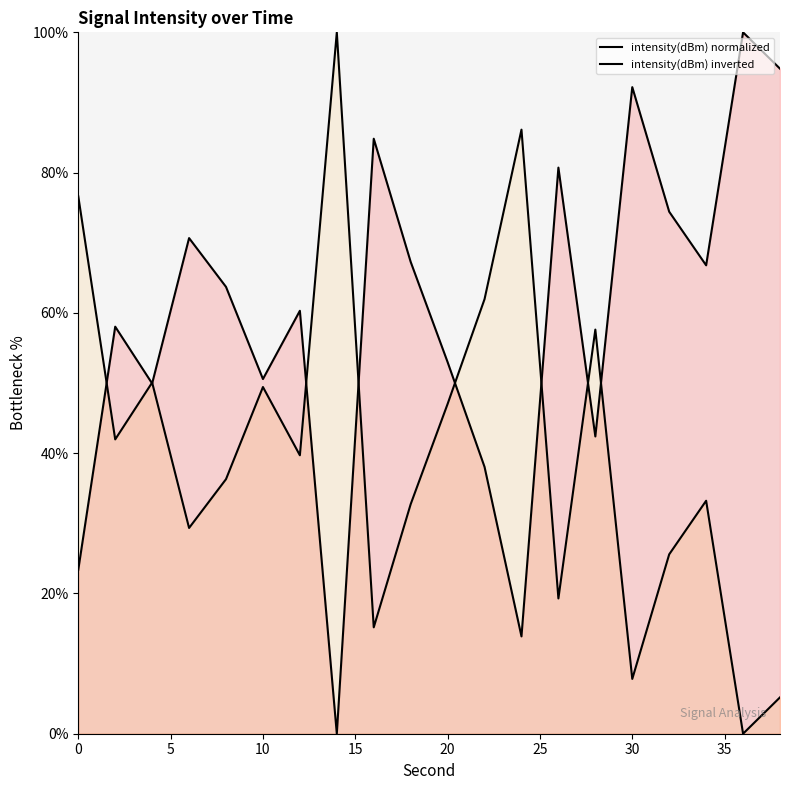

At which category does the chart reach its peak across all series?

14